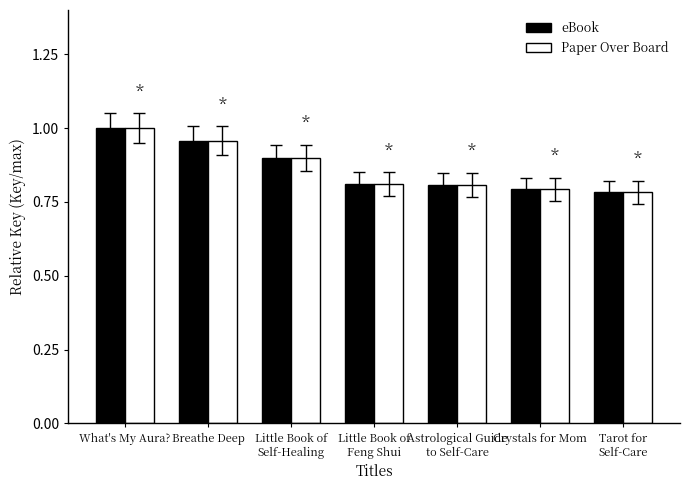

What is the sum of all eBook values?

6.1